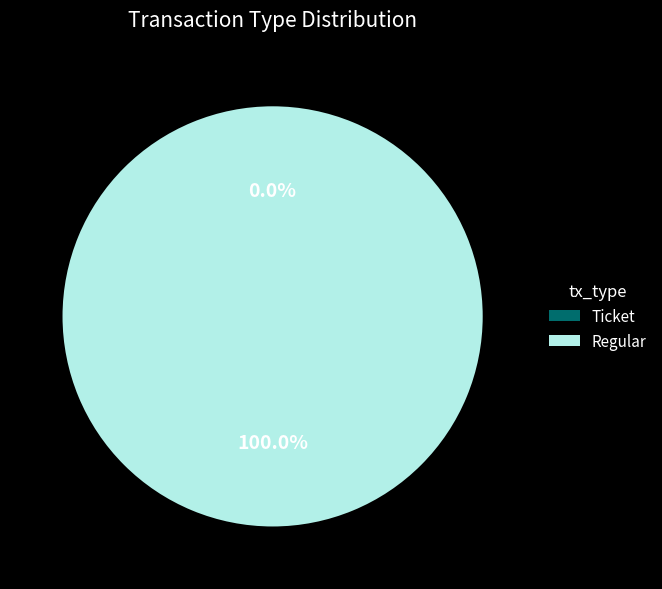

To the nearest percent, what is the difference between the largest and smallest slice percentages?

100%